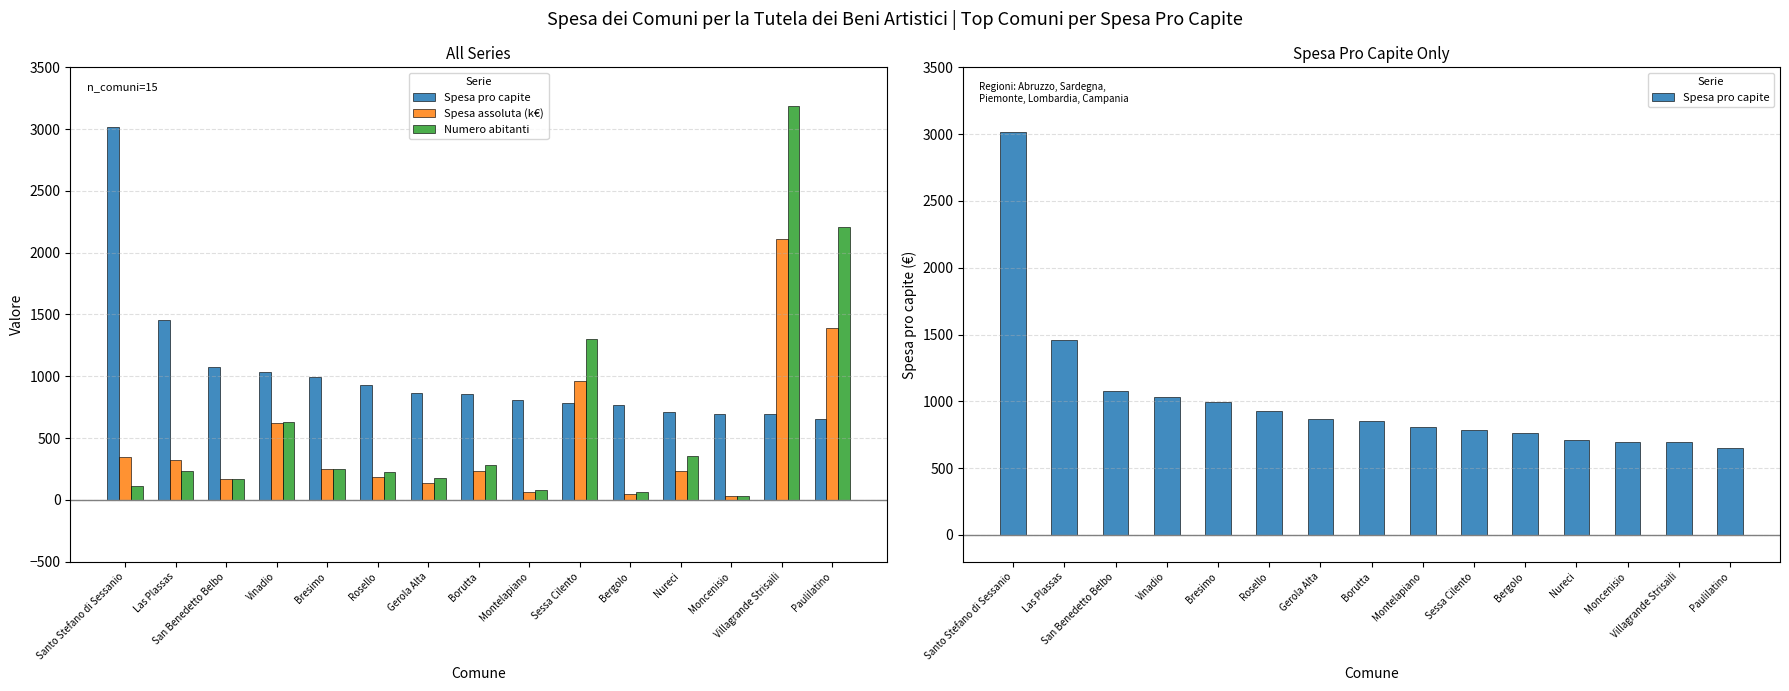

Rank the categories by Spesa pro capite value from lowest to highest.

Paulilatino, Villagrande Strisaili, Moncenisio, Nureci, Bergolo, Sessa Cilento, Montelapiano, Borutta, Gerola Alta, Rosello, Bresimo, Vinadio, San Benedetto Belbo, Las Plassas, Santo Stefano di Sessanio